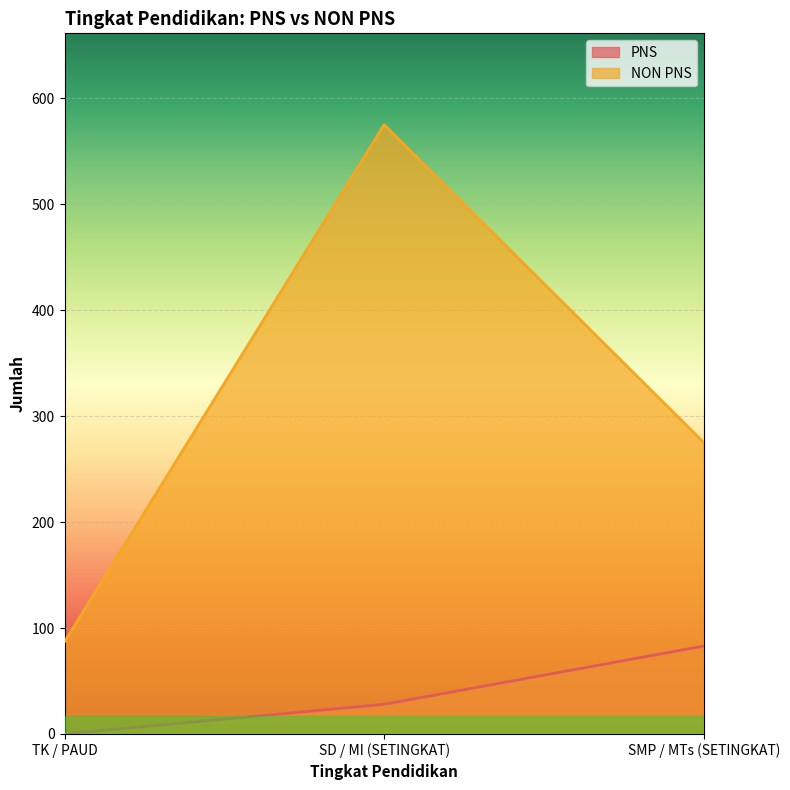

List the labels in order of PNS value, largest first.

SMP / MTs (SETINGKAT), SD / MI (SETINGKAT), TK / PAUD